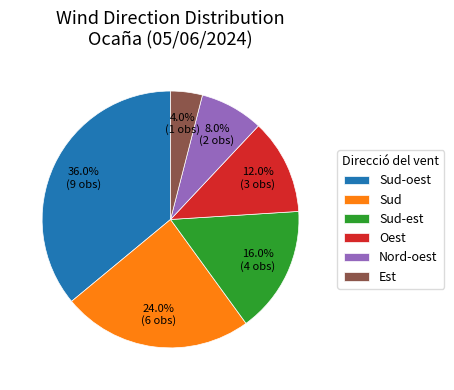

To the nearest percent, what portion does Nord-oest represent?

8%